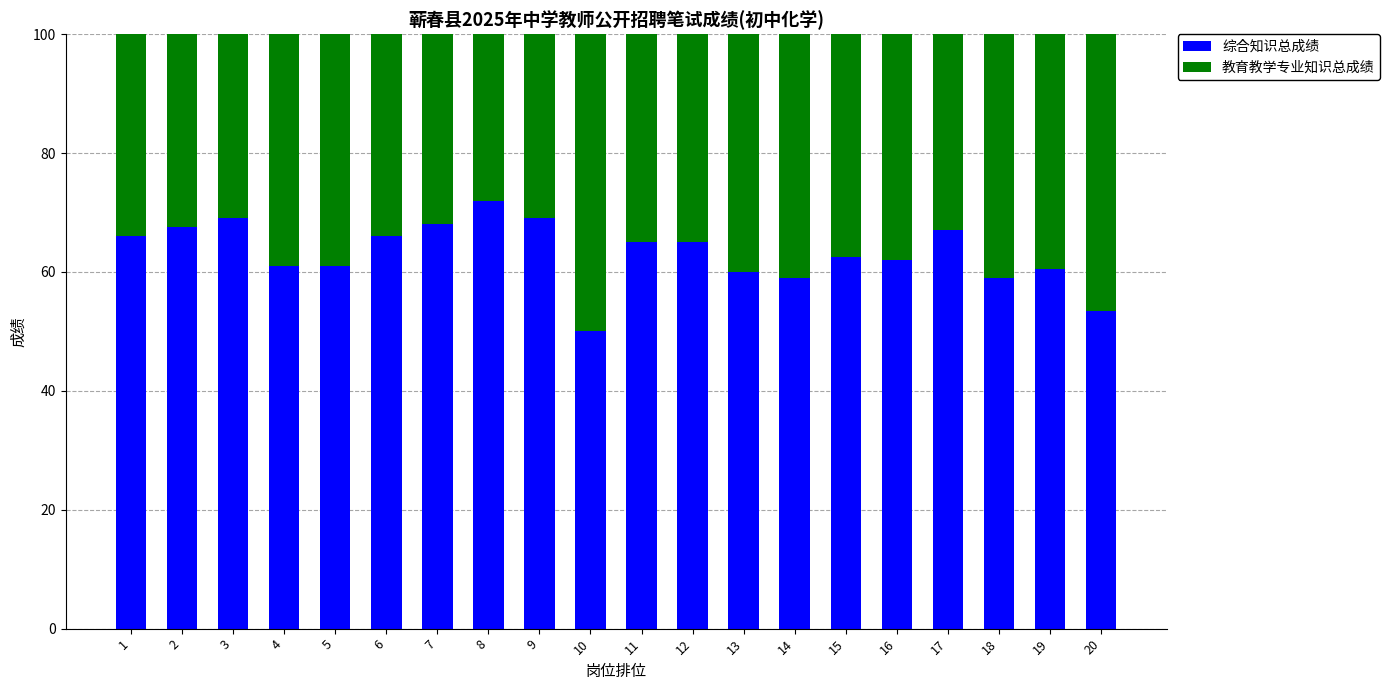

List the series in order of their overall mean, lowest first.

综合知识总成绩, 教育教学专业知识总成绩